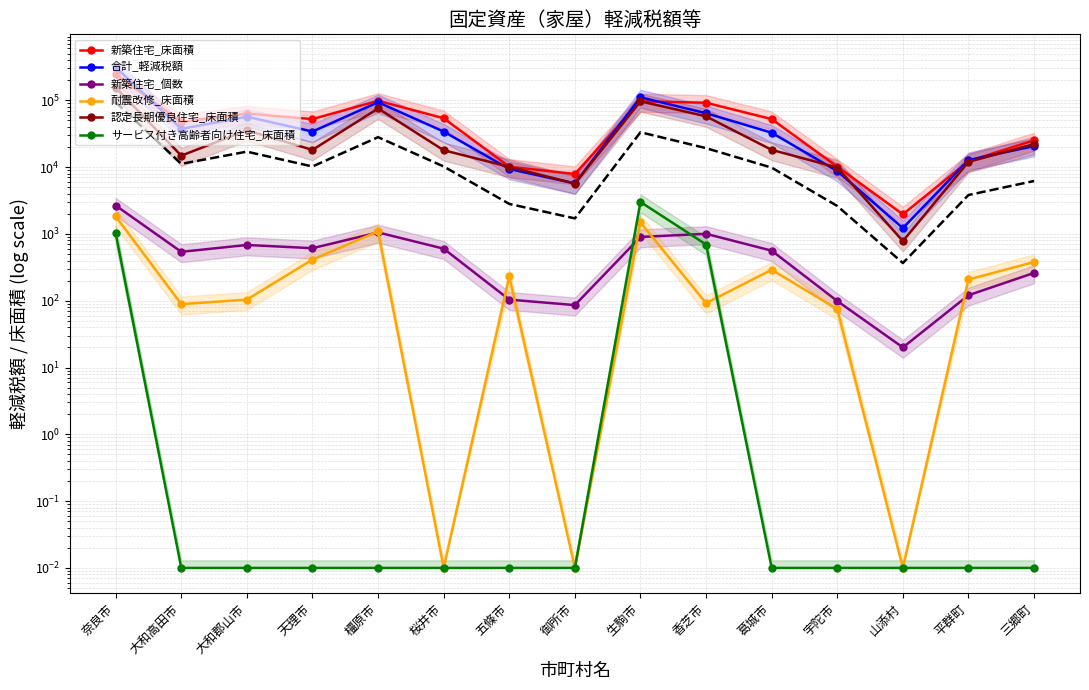

The value of 認定長期優良住宅_床面積 at 御所市 is 1195.8. True or false?

False